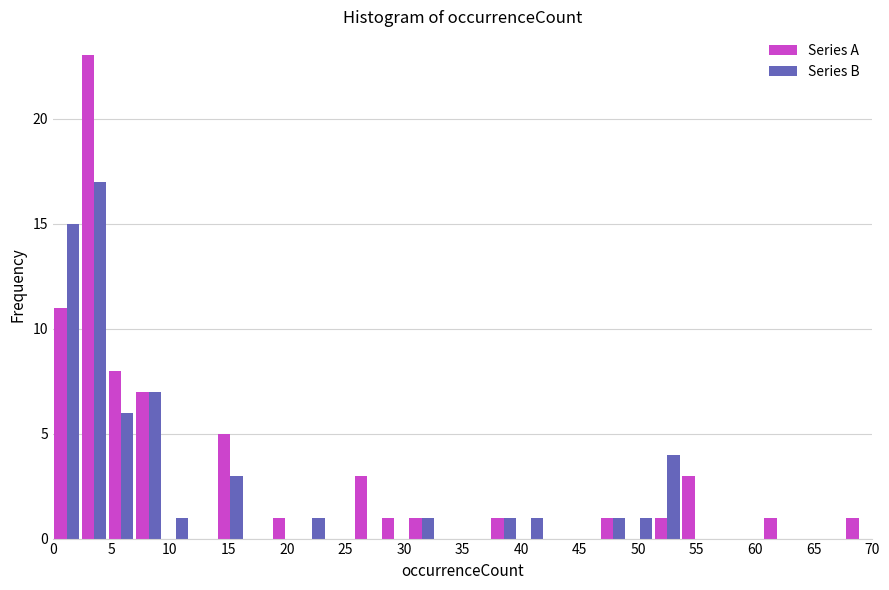

In the Series B series, which range on the x-axis has the tallest bar?

2.5 to 4.5